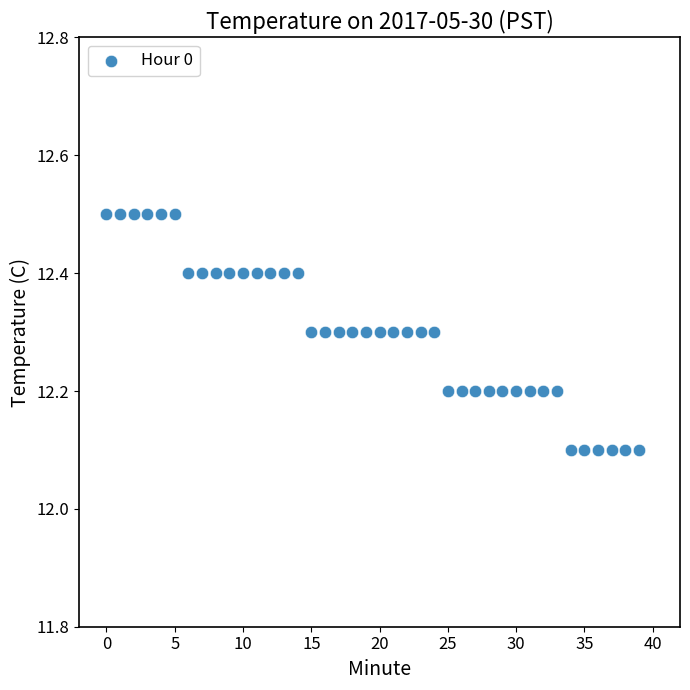

Count the number of points in this scatter plot.

40